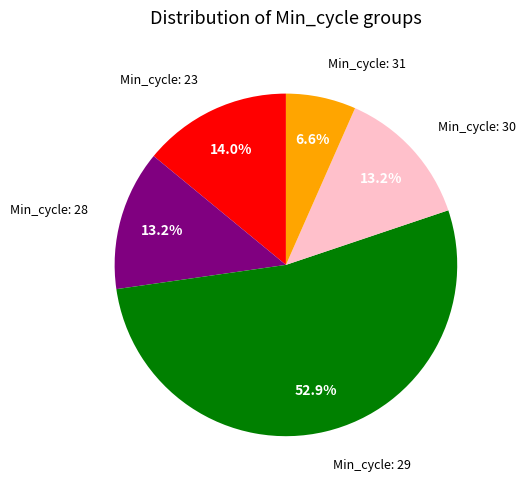

Approximately how many times larger is the value at Min_cycle: 29 compared to Min_cycle: 30?

4.0